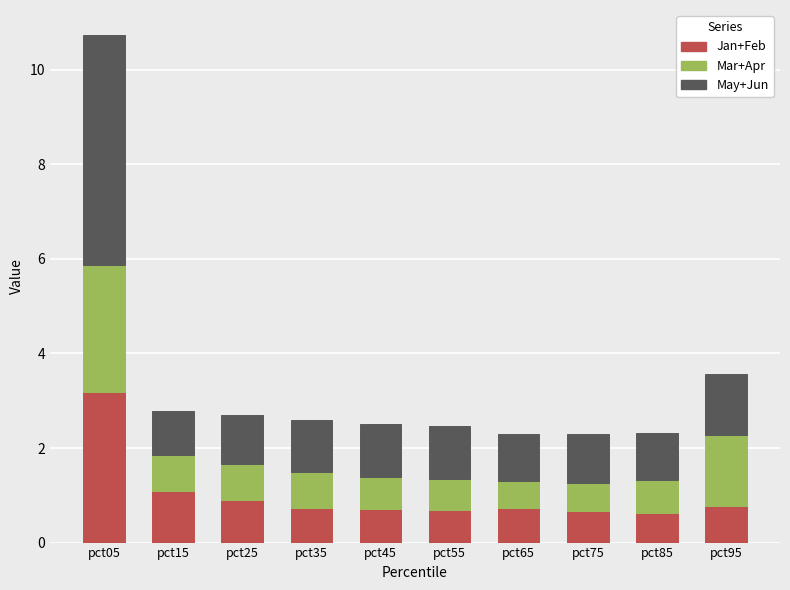

What is the total value across all series at pct05?

10.7